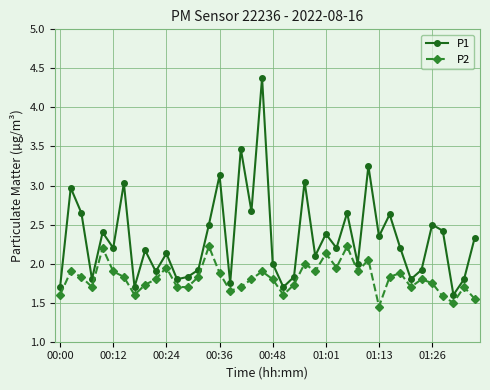

True or false: P1 and P2 cross at least once.

False